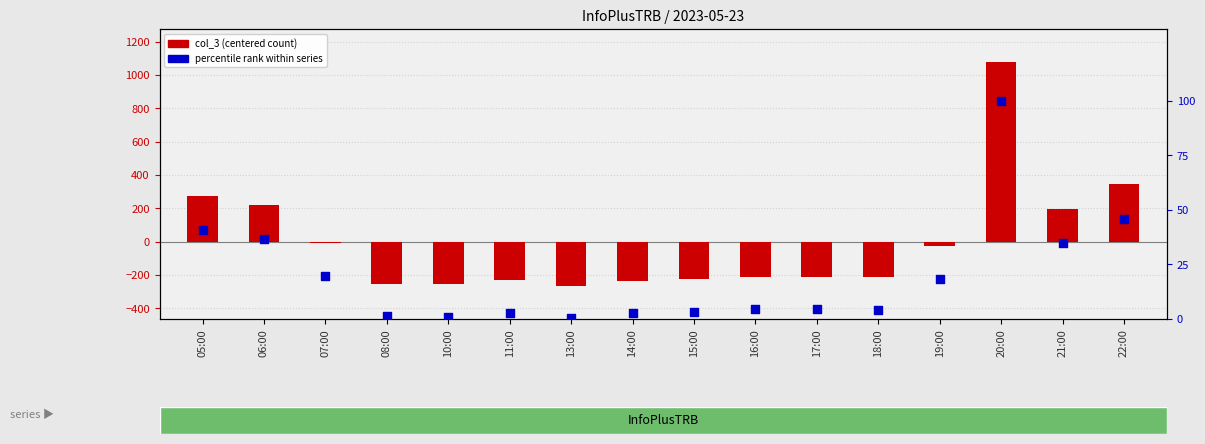

Which series contains the highest Y value?

col_3 (centered count)